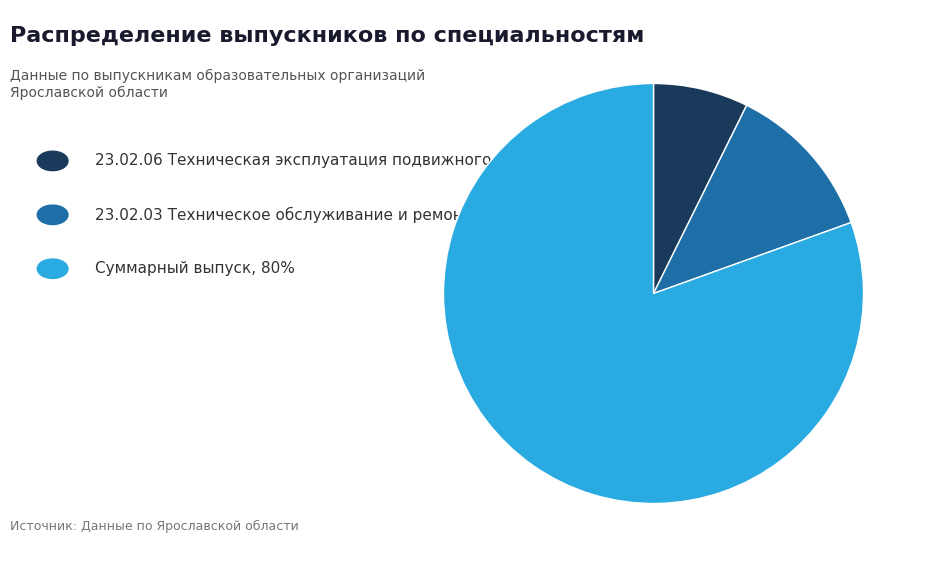

Is there any slice that represents more than half of the pie?

Yes